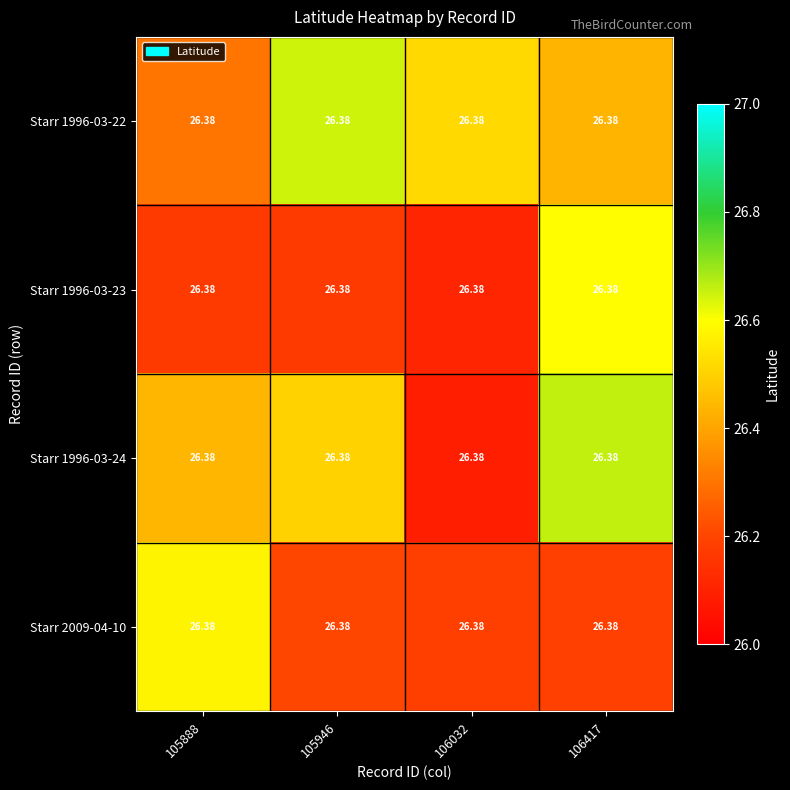

What is the maximum value for Starr 2009-04-10?

26.6